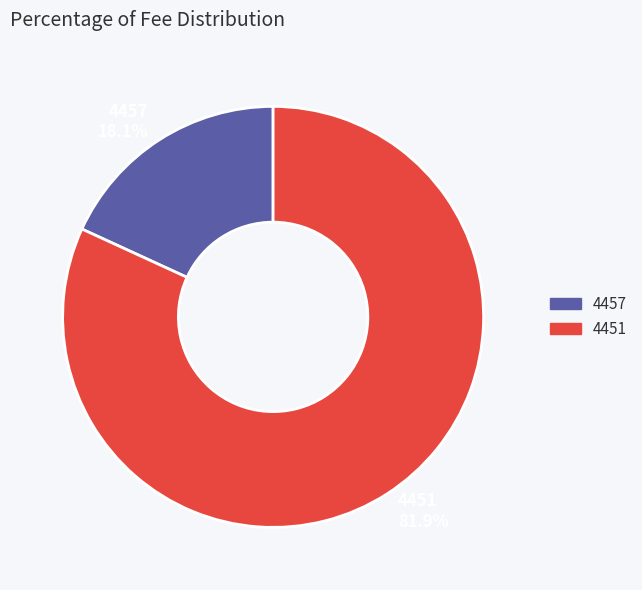

Is it true that 4457 is 18% of the pie?

True